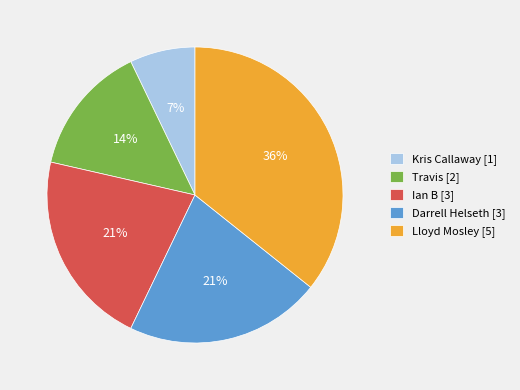

How many slices are in this pie chart?

5